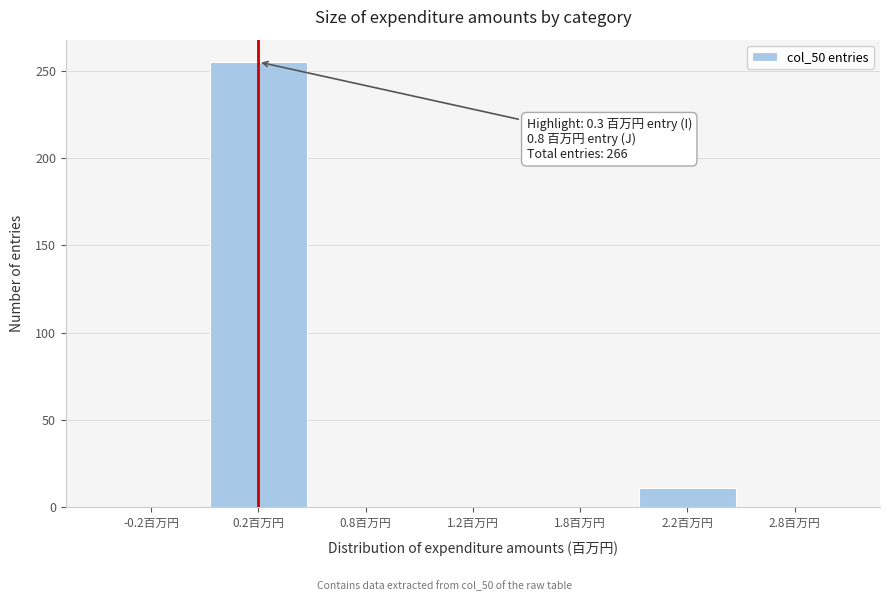

Reading right to left, transcribe all the data shown in this chart.

2.8百万円=0	2.2百万円=11	1.8百万円=0	1.2百万円=0	0.8百万円=0	0.2百万円=255	-0.2百万円=0